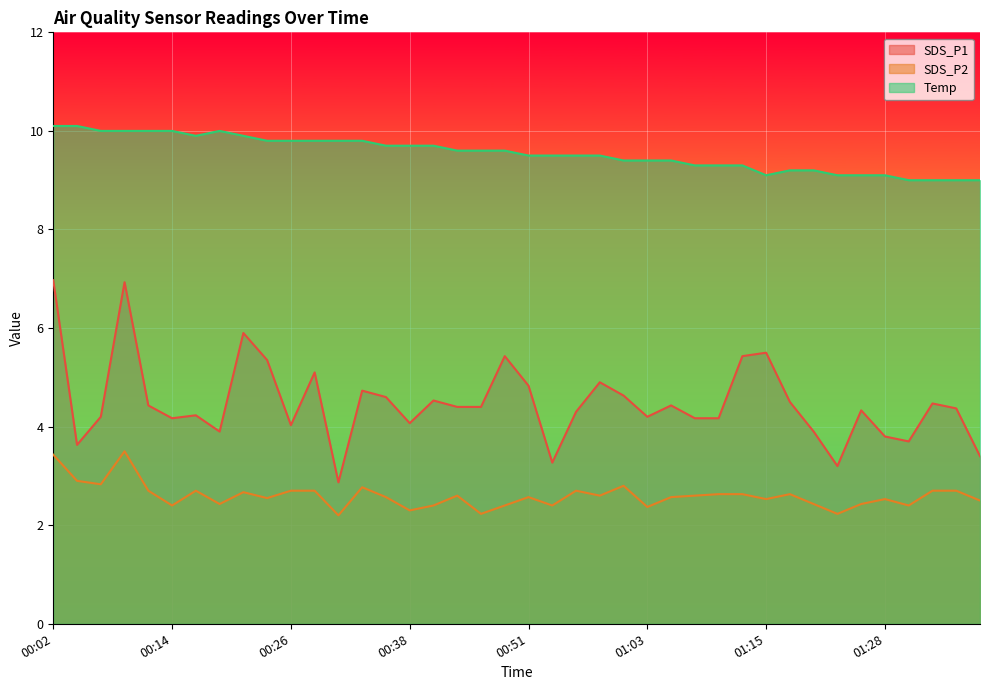

True or false: SDS_P2 and SDS_P1 cross at least once.

False